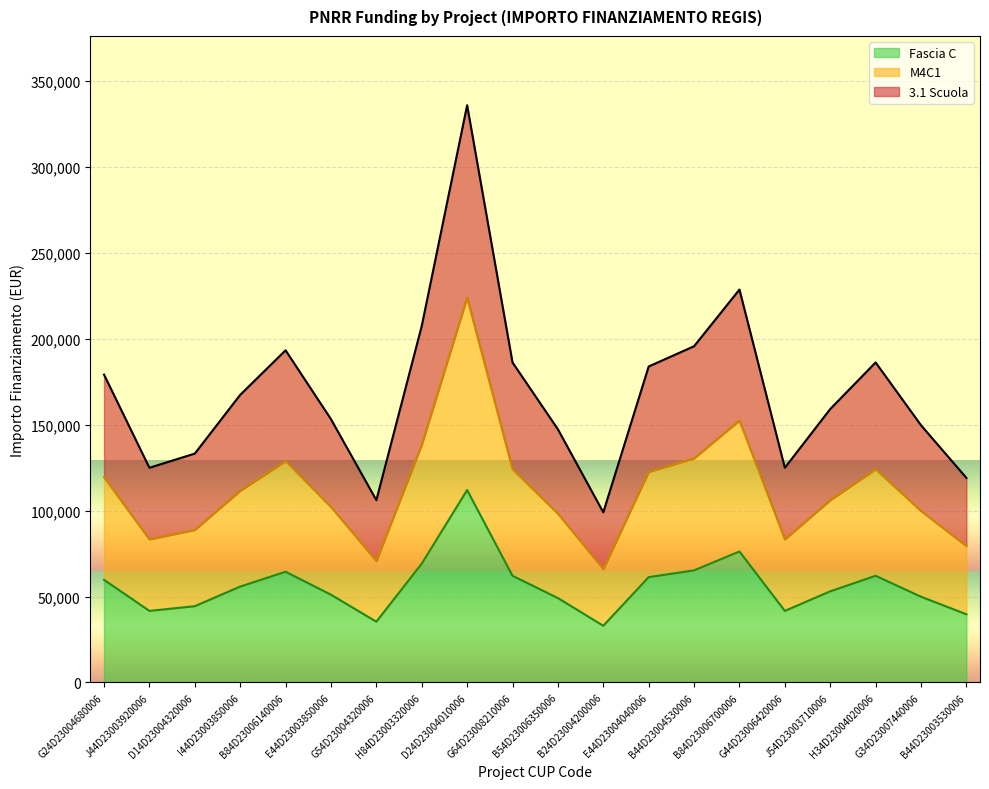

Which category has the lowest value in the Fascia C series?

B24D23004200006